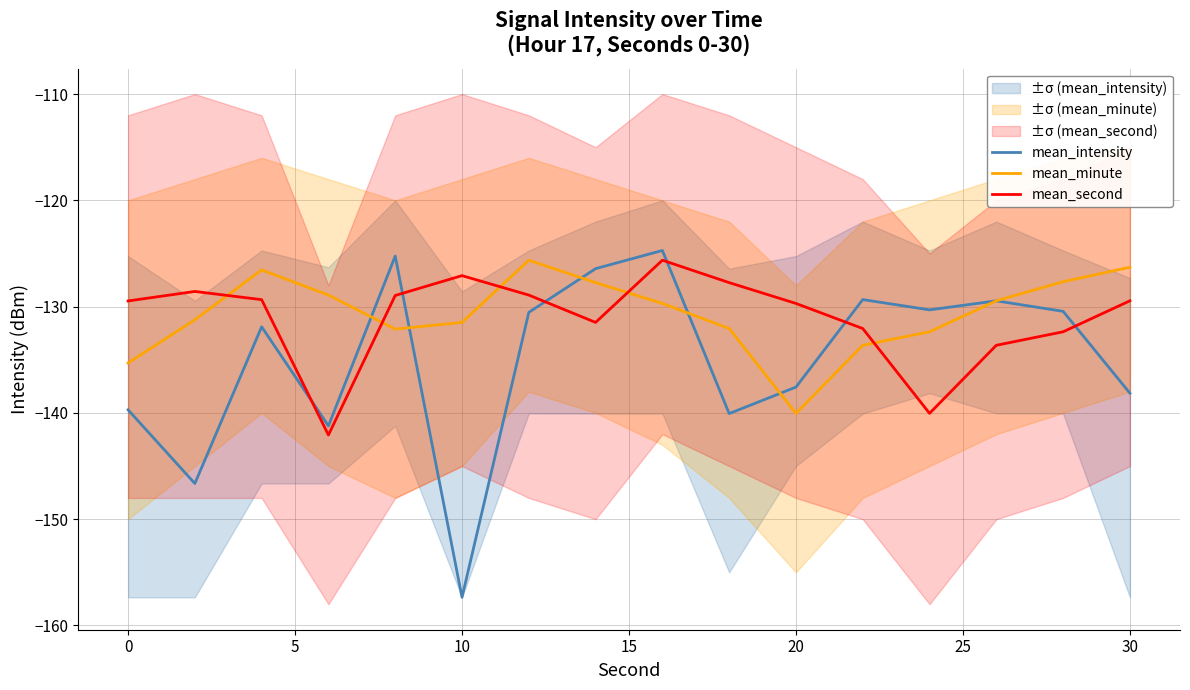

How many times do mean_minute and mean_second cross each other?

5